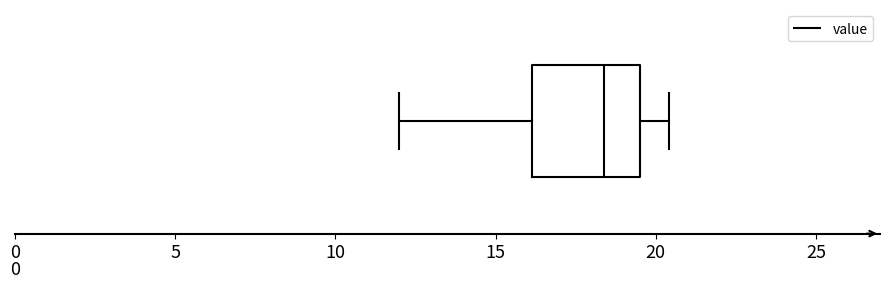

Where is the left edge of the box on the x-axis? The values are not printed on the chart, so give them approximately, as read against the axis.

16.0